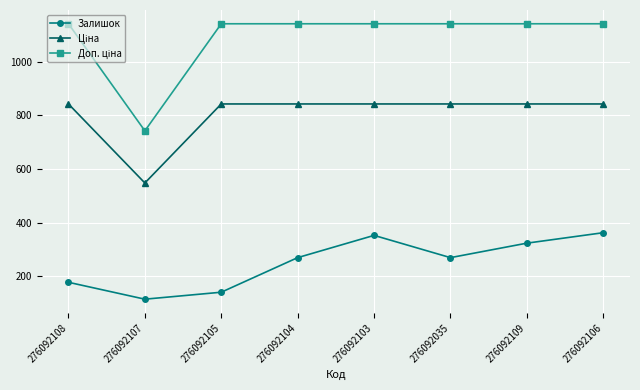

What is the greatest value displayed?

1141.4